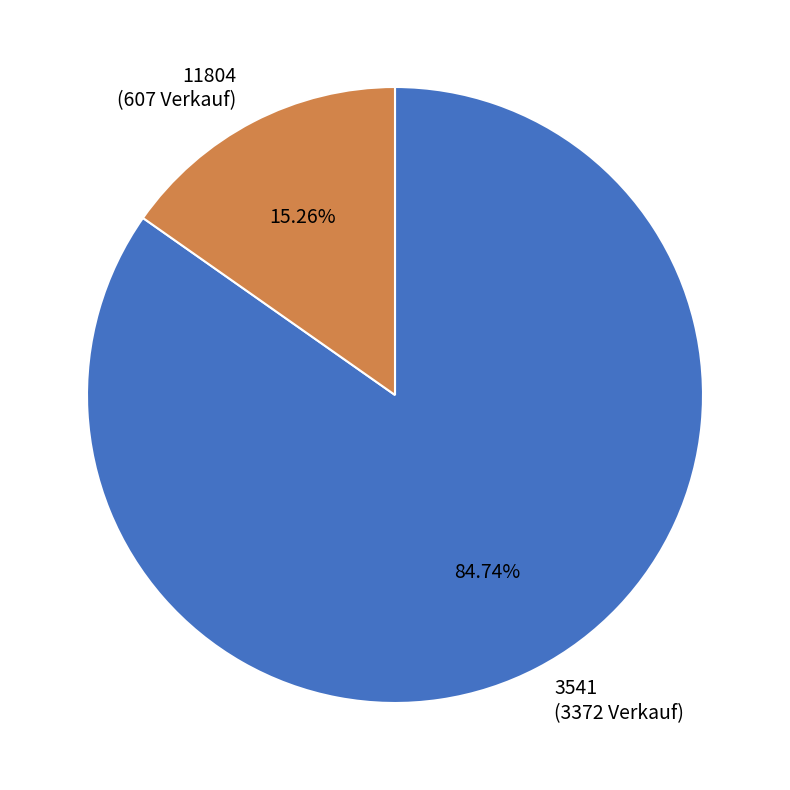

How many slices are in this pie chart?

2